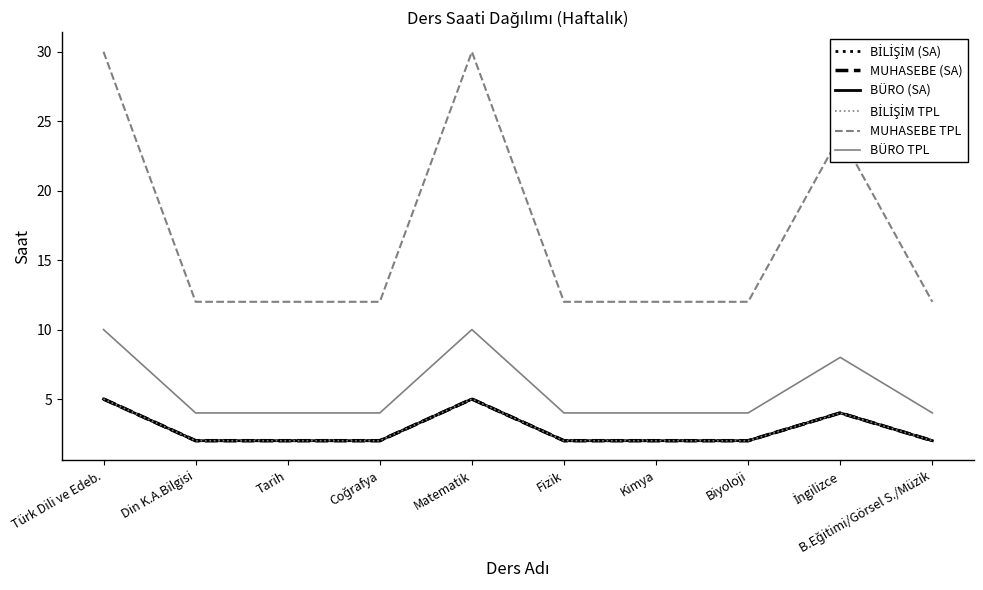

What is the minimum value shown in the chart?

2